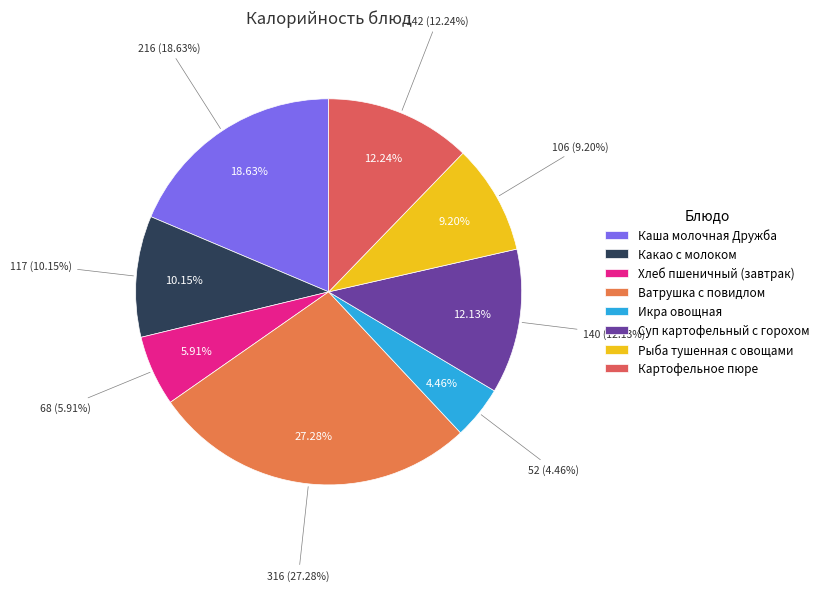

To the nearest percent, what is the combined percentage of Икра овощная and Суп картофельный с горохом?

17%